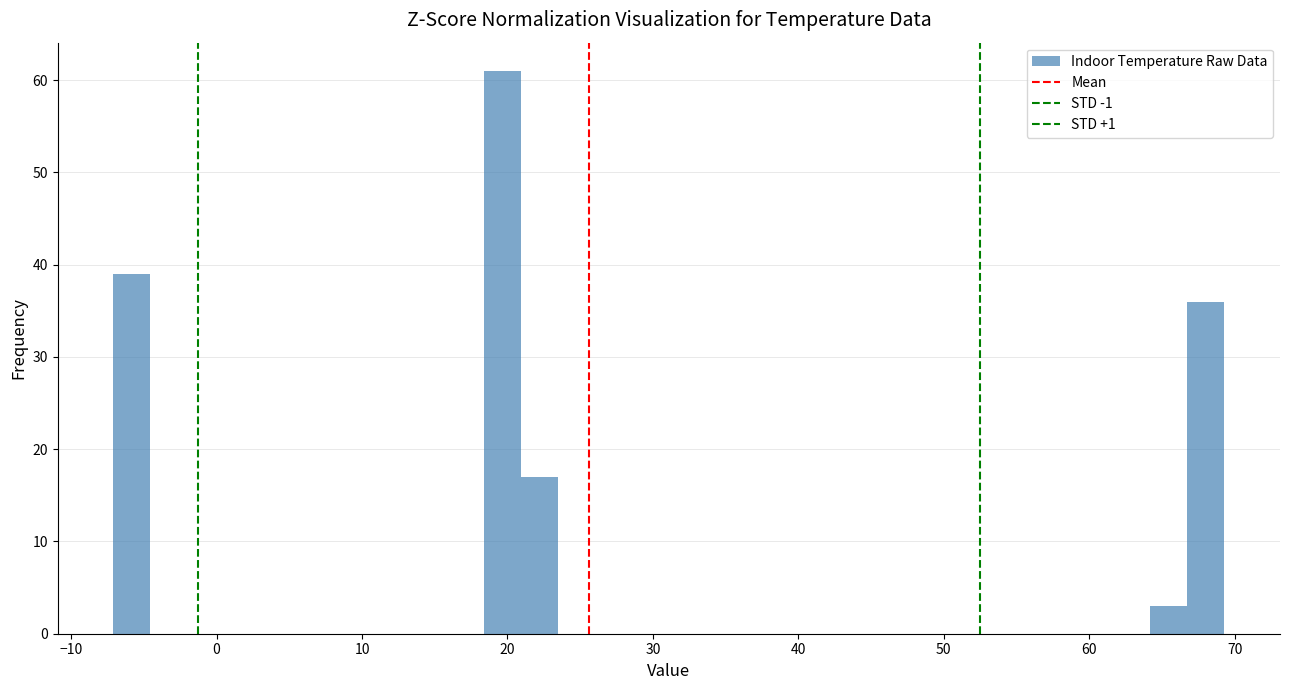

Around what value on the x-axis is the tallest bar? Give the approximate position of its centre, as read against the axis.

20